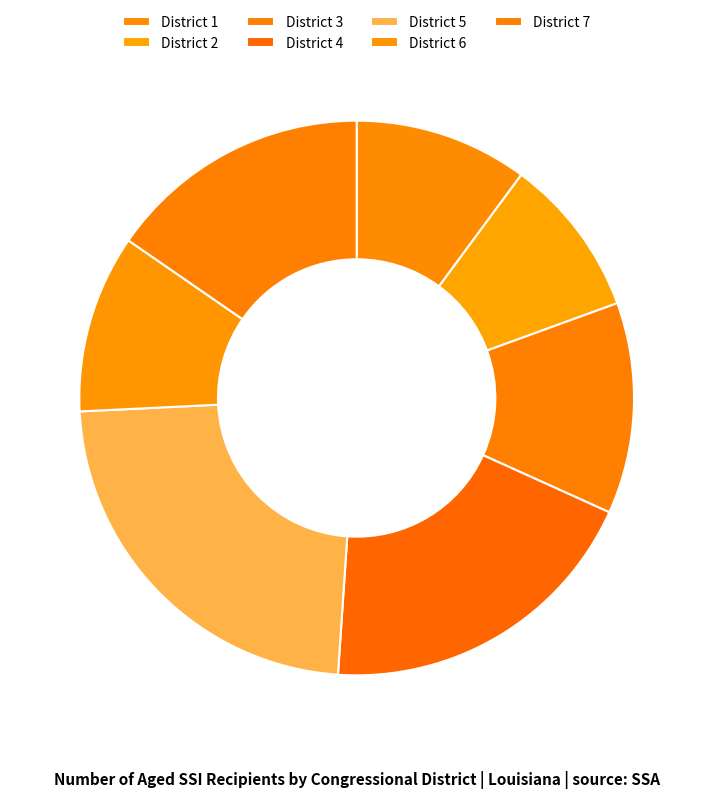

The District 7 slice represents 15% of the pie. True or false?

True